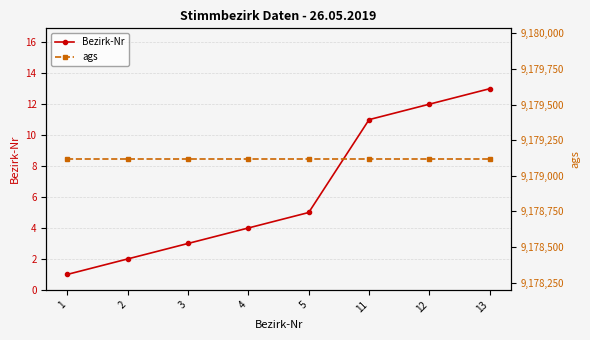

True or false: ags has more than 1 interior local peaks.

False